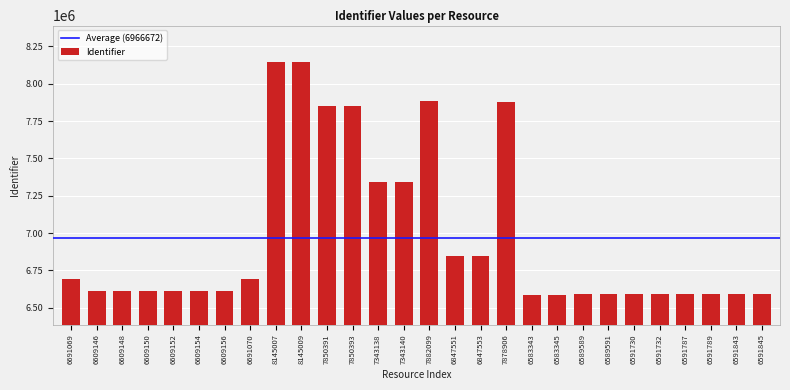

True or false: the data shows 6609154 at 6609154.

True